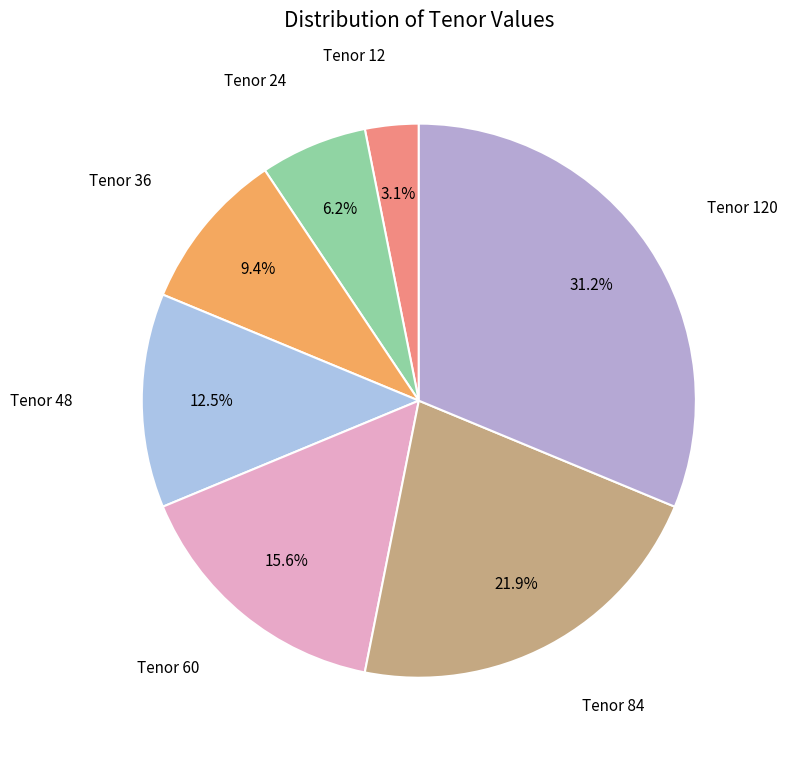

To the nearest percent, what is the average slice percentage?

14%